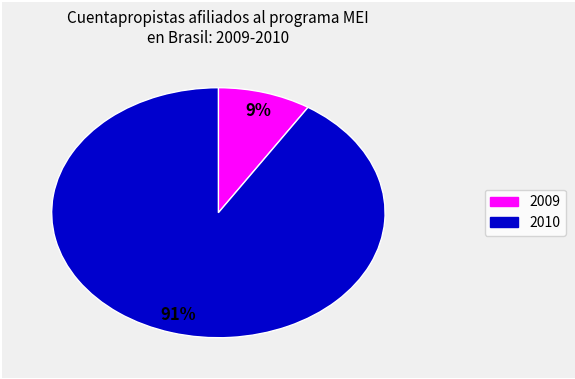

To the nearest percent, what is the difference between the largest and smallest slice percentages?

82%